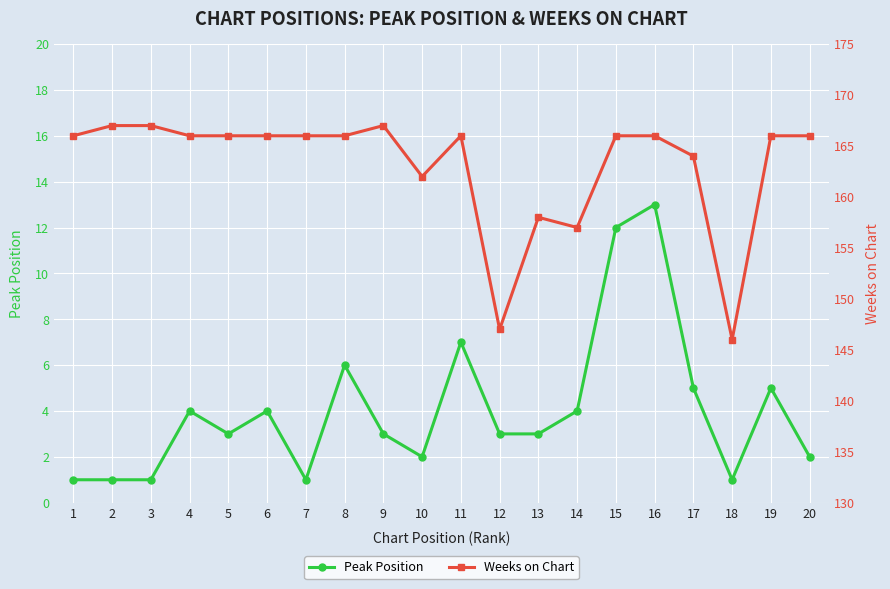

Does the chart display data point markers on the line(s)?

Yes